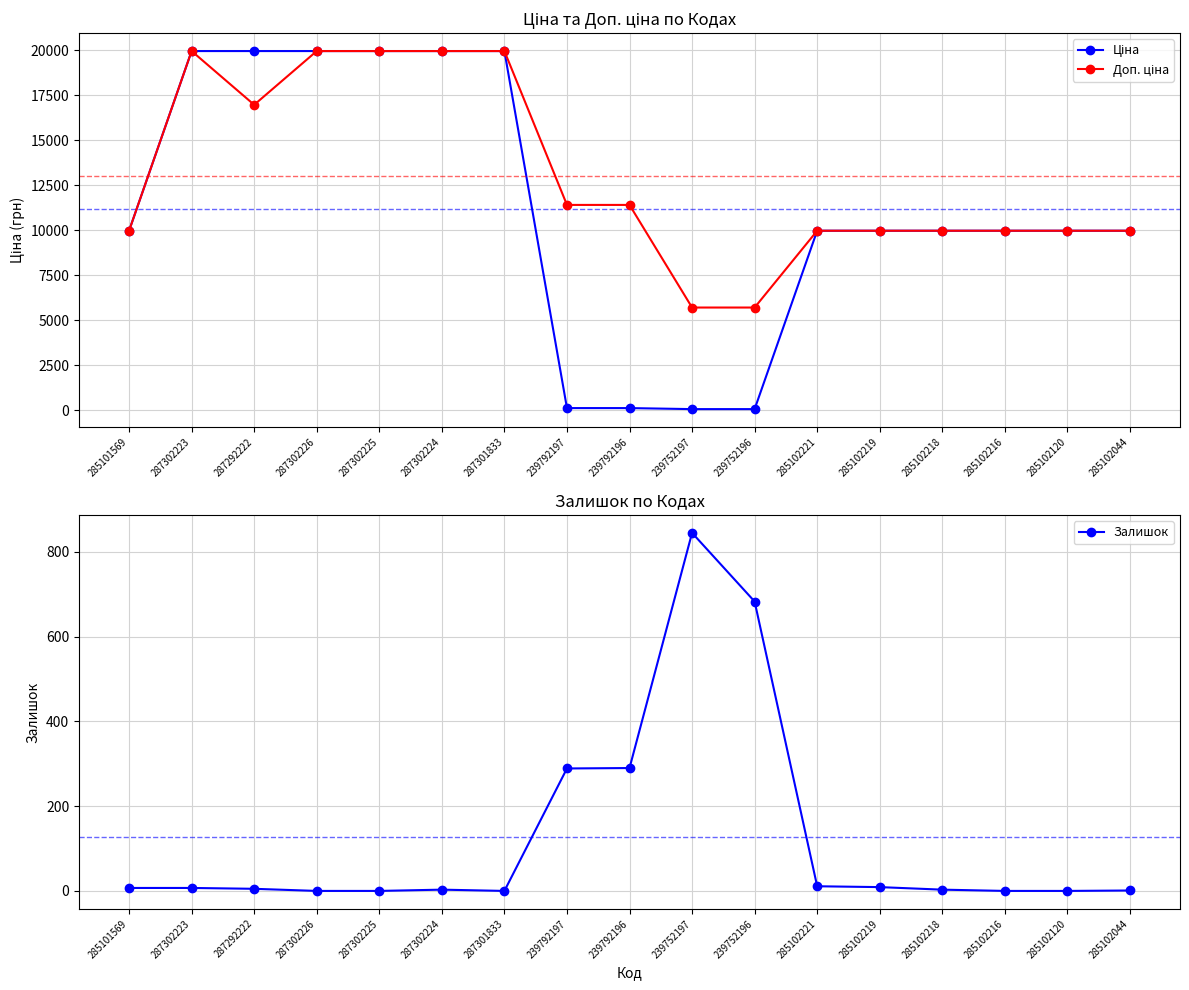

At which label is Залишок closest to 422?

239792196